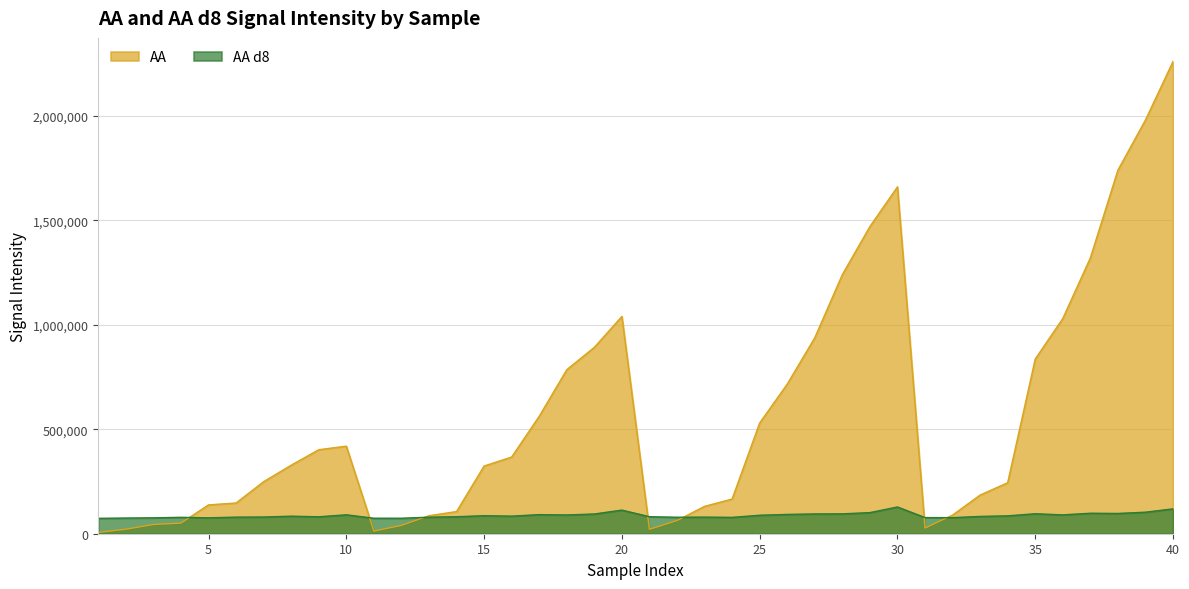

How many lines are shown in the chart?

2